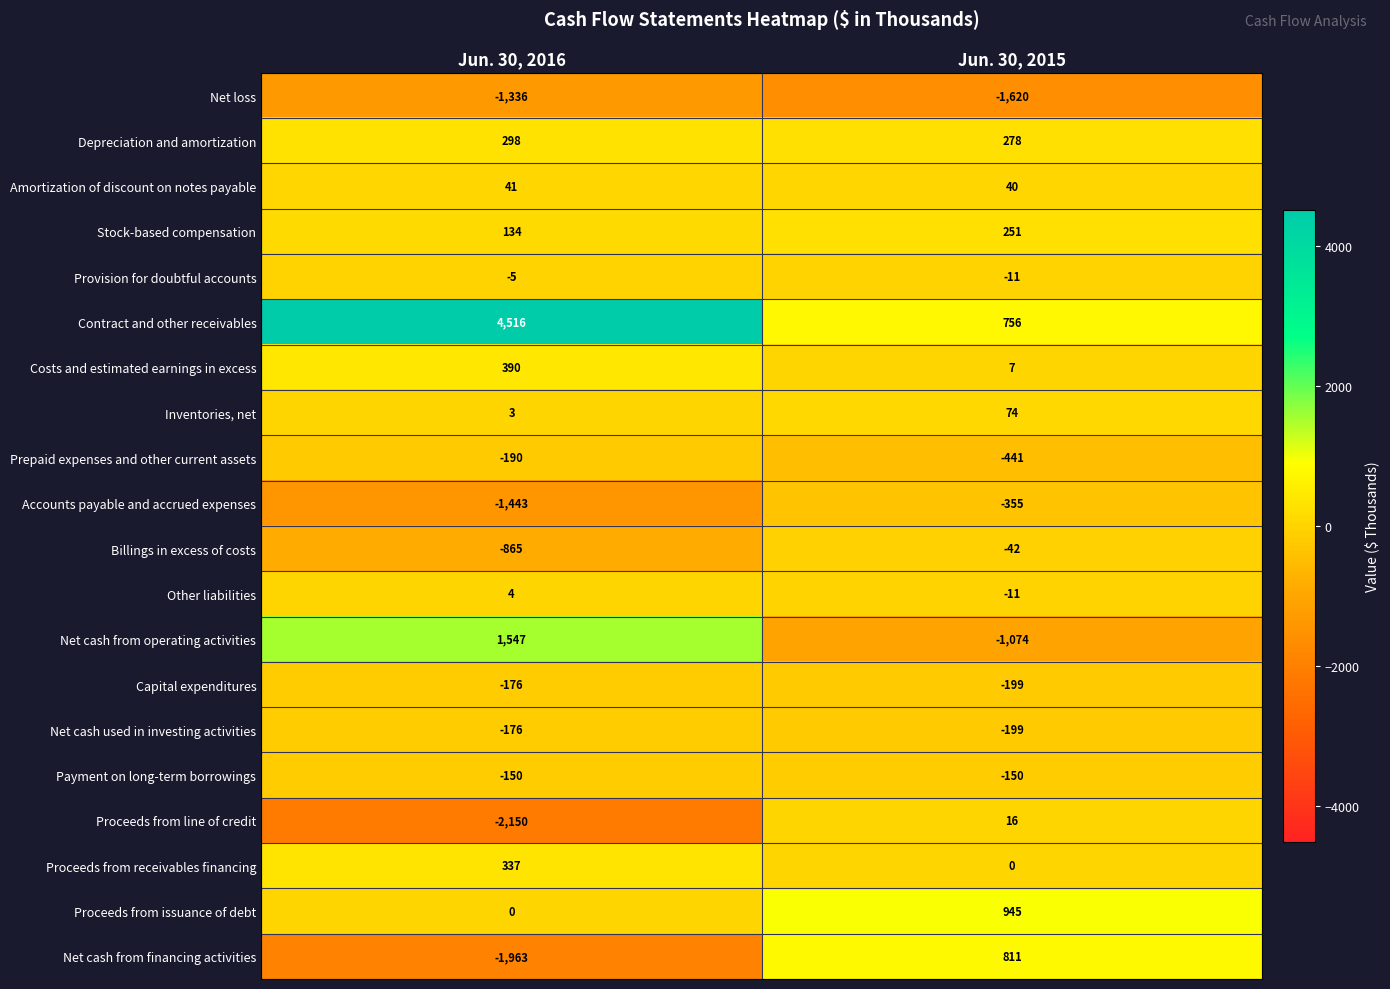

Read the Depreciation and amortization value at Jun. 30, 2016.

298